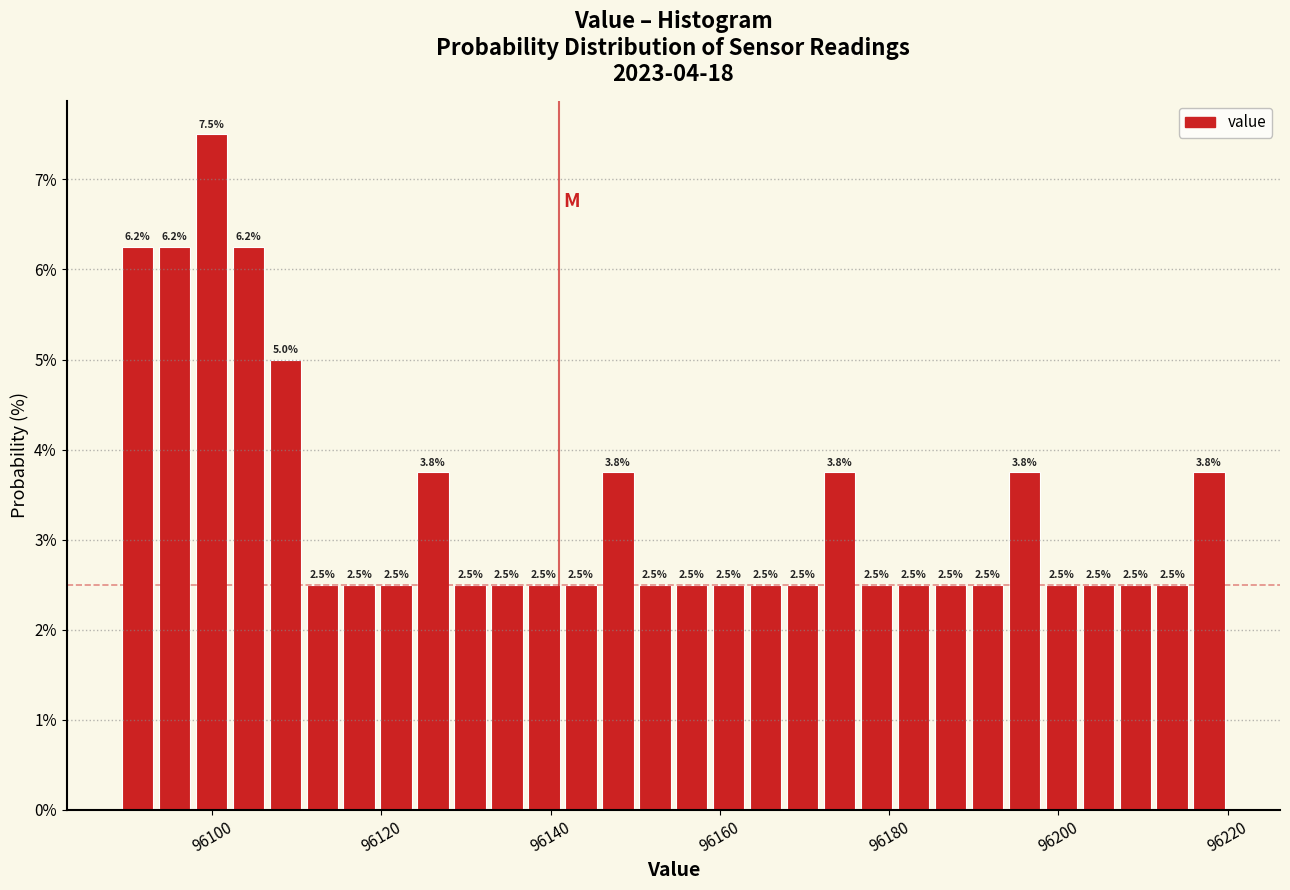

Around what value on the x-axis is the tallest bar? Give the approximate position of its centre, as read against the axis.

96100